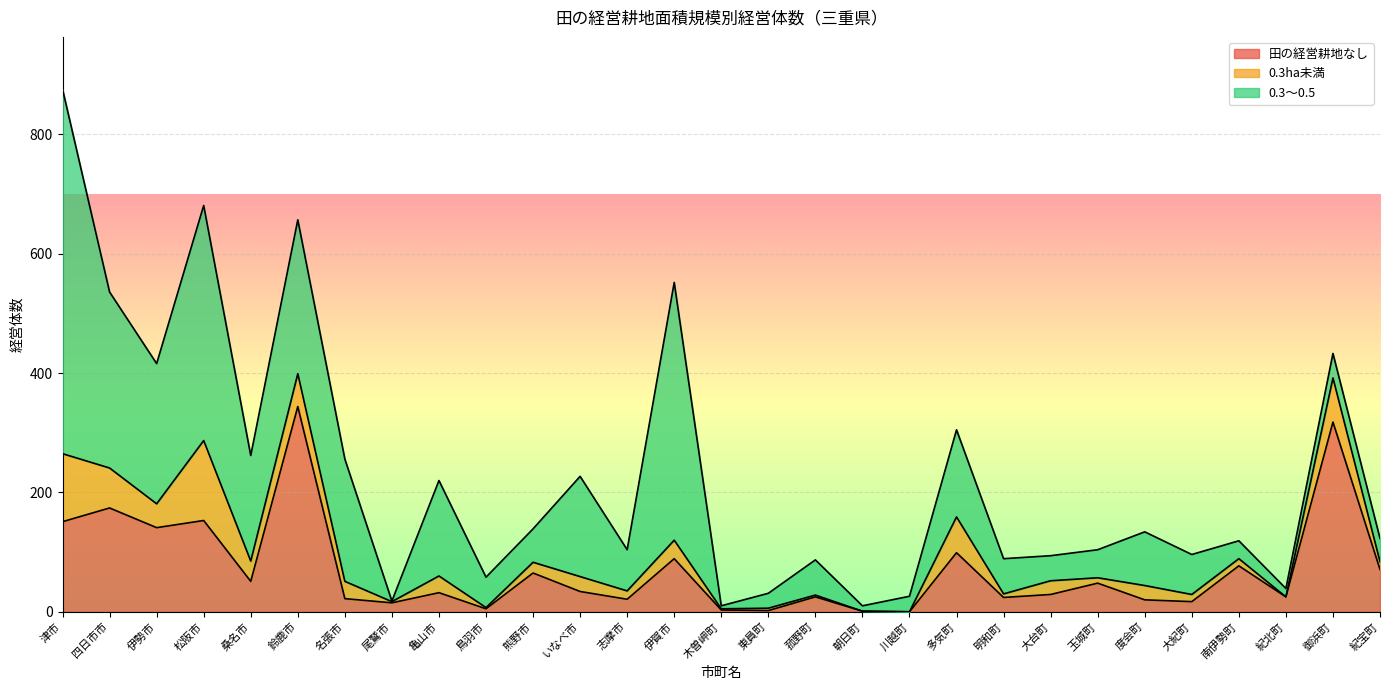

After their last crossing, which series has the higher values: 0.3ha未満 or 0.3～0.5?

0.3～0.5